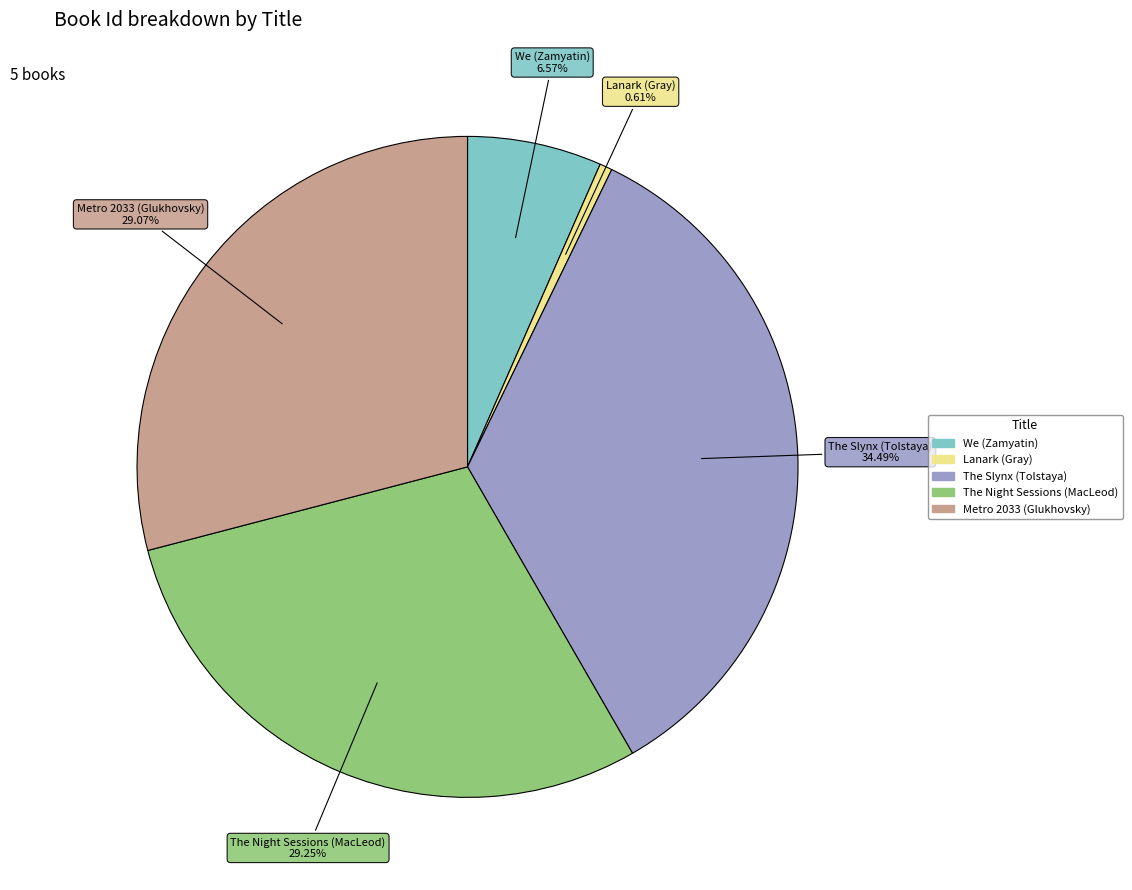

To the nearest percent, what portion does Lanark (Gray) represent?

1%